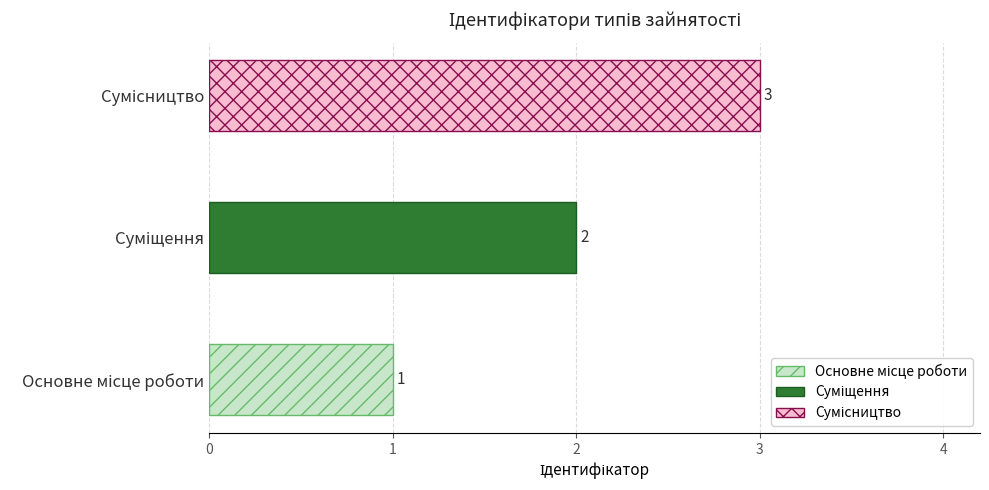

What is the difference between the maximum and minimum values?

2